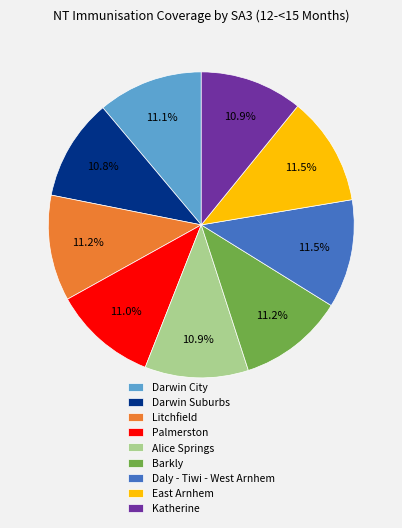

True or false: Palmerston accounts for 11% of the total.

True